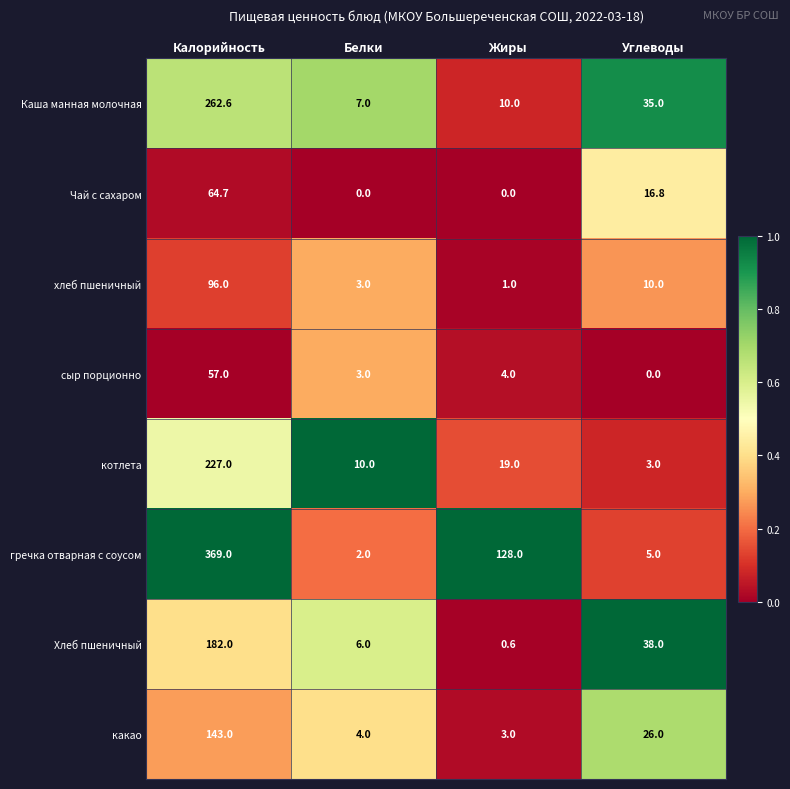

What is the sum of the какао values at Углеводы and Калорийность?

169.0